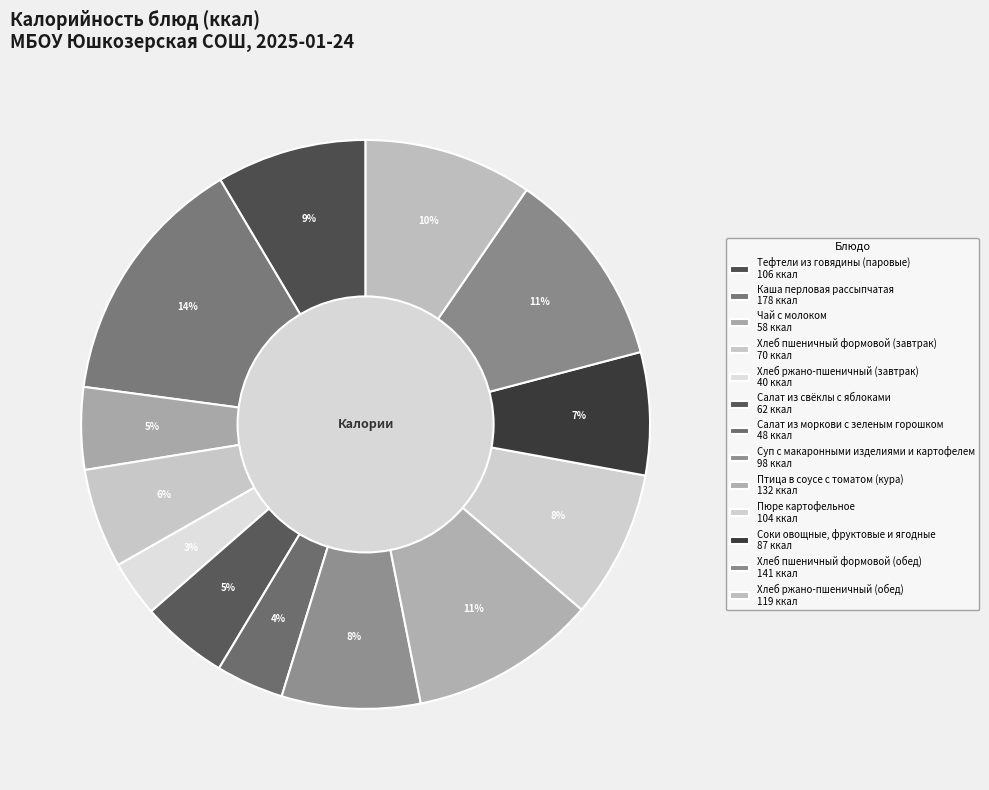

The Салат из свёклы с яблоками slice represents 15% of the pie. True or false?

False